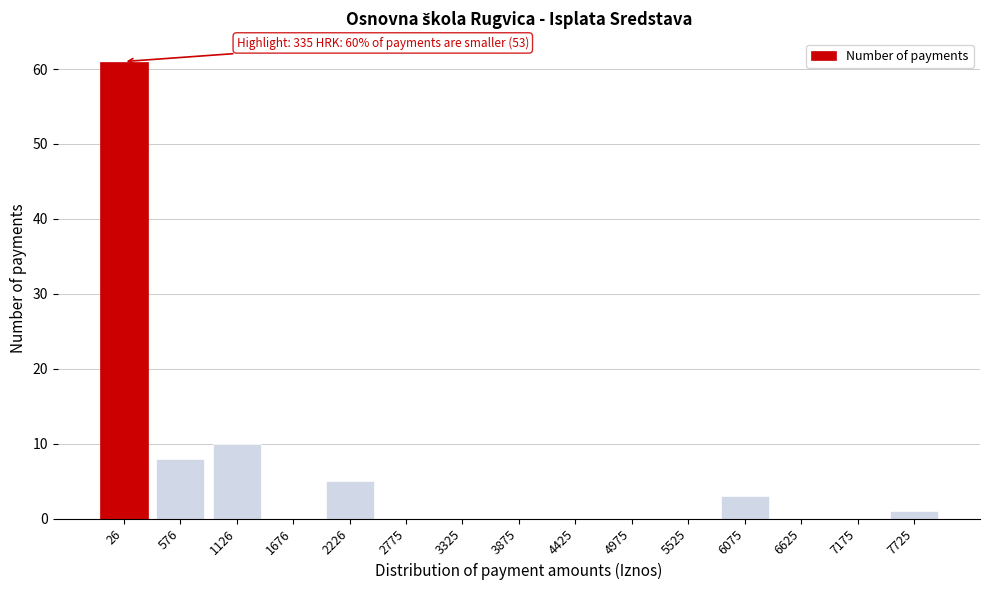

Reading right to left, extract all data points from this chart.

7725=1	7175=0	6625=0	6075=3	5525=0	4975=0	4425=0	3875=0	3325=0	2775=0	2226=5	1676=0	1126=10	576=8	26=61